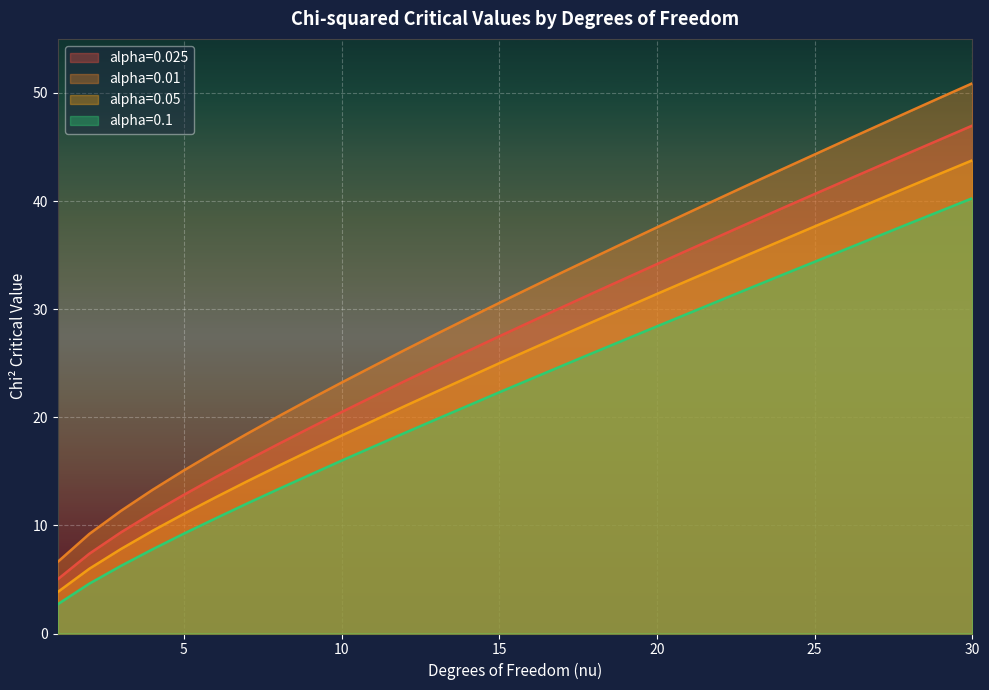

What is the greatest value displayed?

50.9